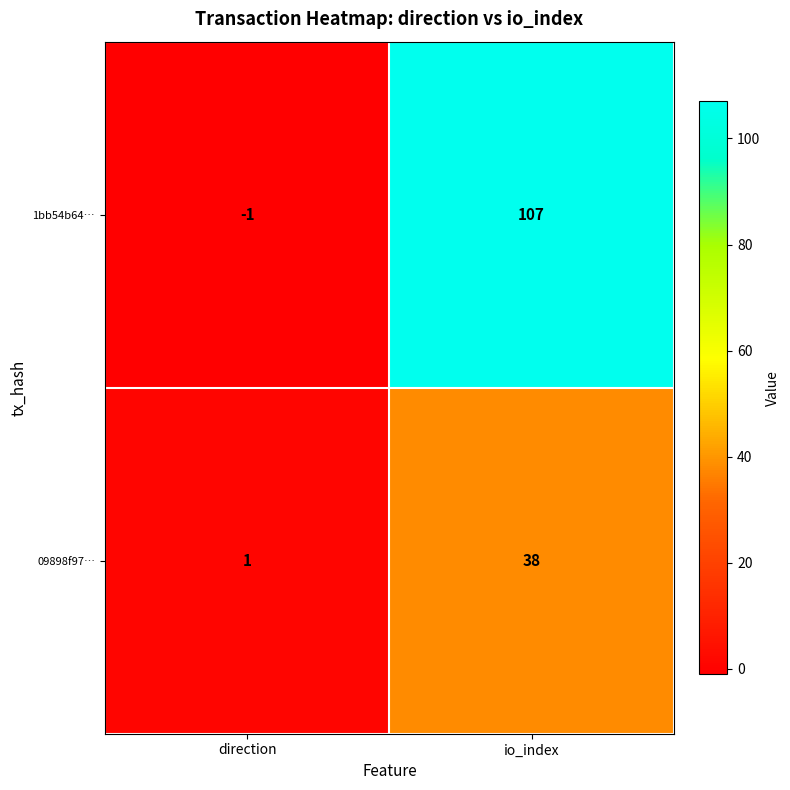

What is the spread (max minus min) of values at direction?

2